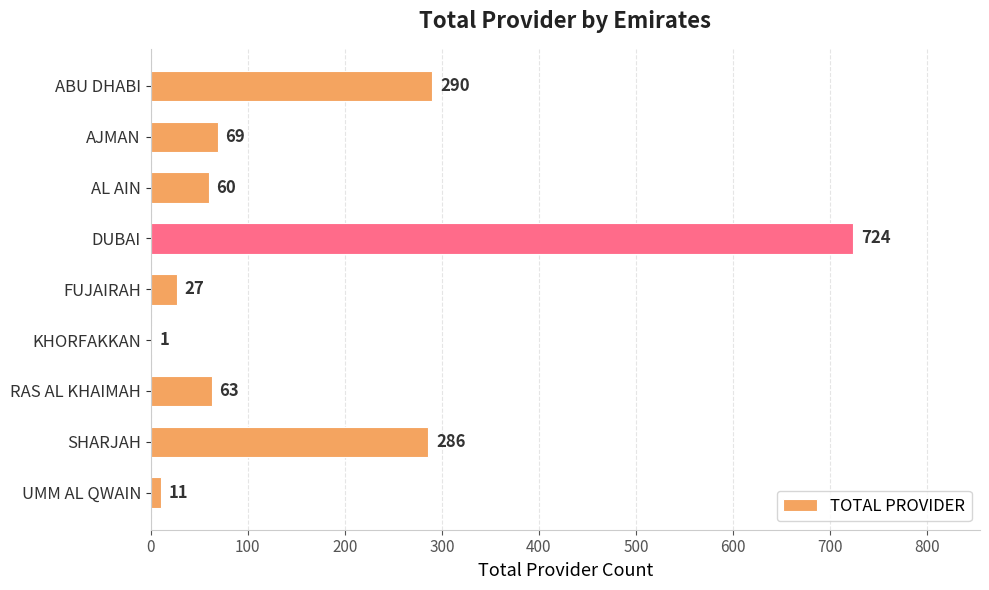

How many distinct data groups are displayed?

1